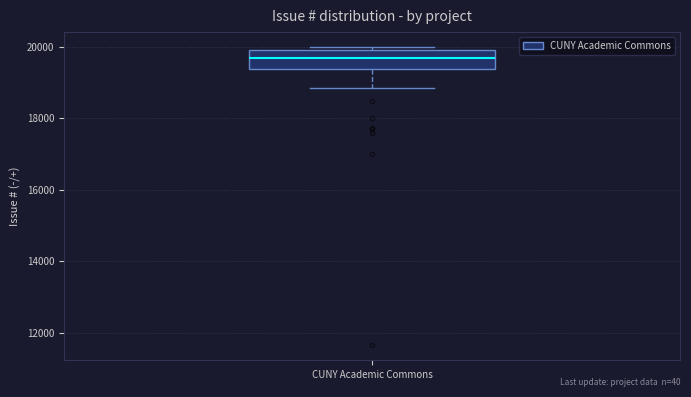

Where is the upper edge of the box for CUNY Academic Commons on the y-axis? The values are not printed on the chart, so give them approximately, as read against the axis.

20000